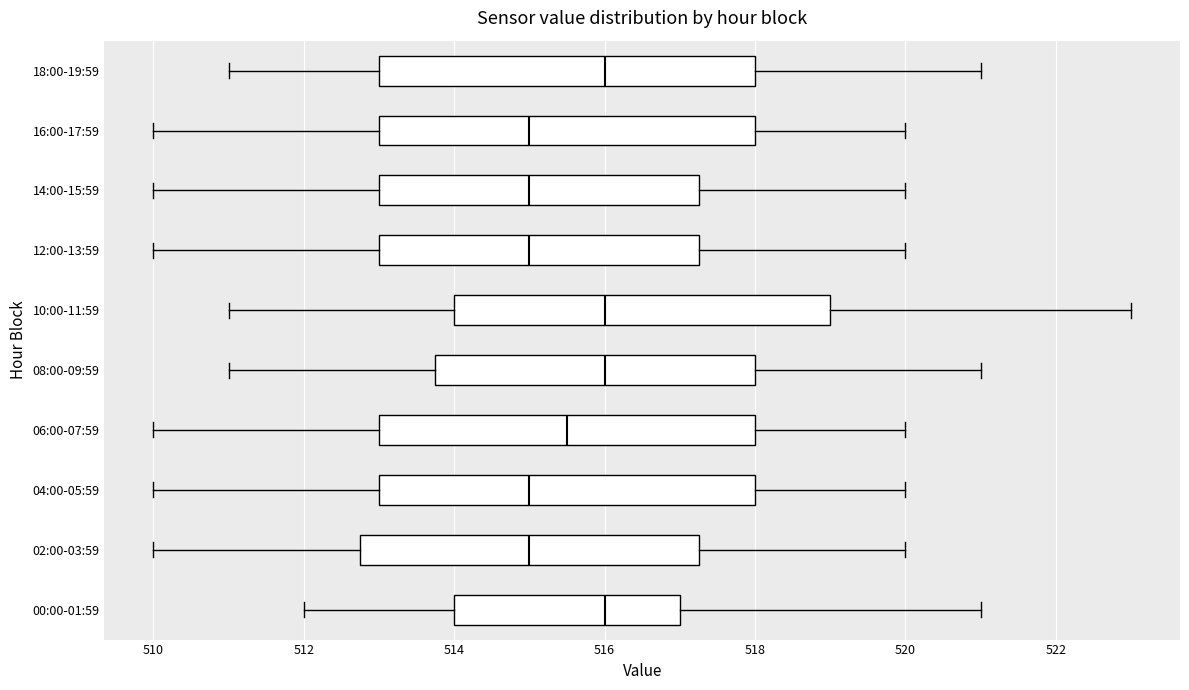

Reading bottom to top, transcribe this box plot: for each box, give where its median line is, the range the box spans, and where its two whiskers end, as read against the x-axis. The values are not printed on the chart, so give them approximately, as read against the axis.

00:00-01:59: median 516.0, box 514.0 to 517.0, whiskers 512.0 to 521.0
02:00-03:59: median 515.0, box 512.8 to 517.2, whiskers 510.0 to 520.0
04:00-05:59: median 515.0, box 513.0 to 518.0, whiskers 510.0 to 520.0
06:00-07:59: median 515.6, box 513.0 to 518.0, whiskers 510.0 to 520.0
08:00-09:59: median 516.0, box 513.8 to 518.0, whiskers 511.0 to 521.0
10:00-11:59: median 516.0, box 514.0 to 519.0, whiskers 511.0 to 523.0
12:00-13:59: median 515.0, box 513.0 to 517.2, whiskers 510.0 to 520.0
14:00-15:59: median 515.0, box 513.0 to 517.2, whiskers 510.0 to 520.0
16:00-17:59: median 515.0, box 513.0 to 518.0, whiskers 510.0 to 520.0
18:00-19:59: median 516.0, box 513.0 to 518.0, whiskers 511.0 to 521.0